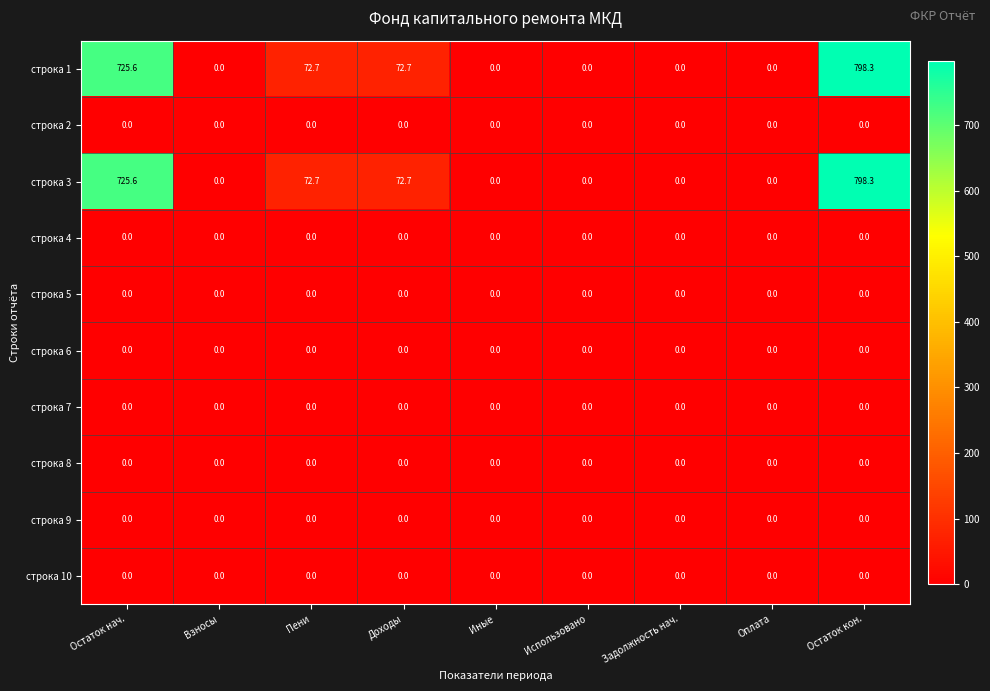

What is the spread (max minus min) of values at Остаток нач.?

725.6